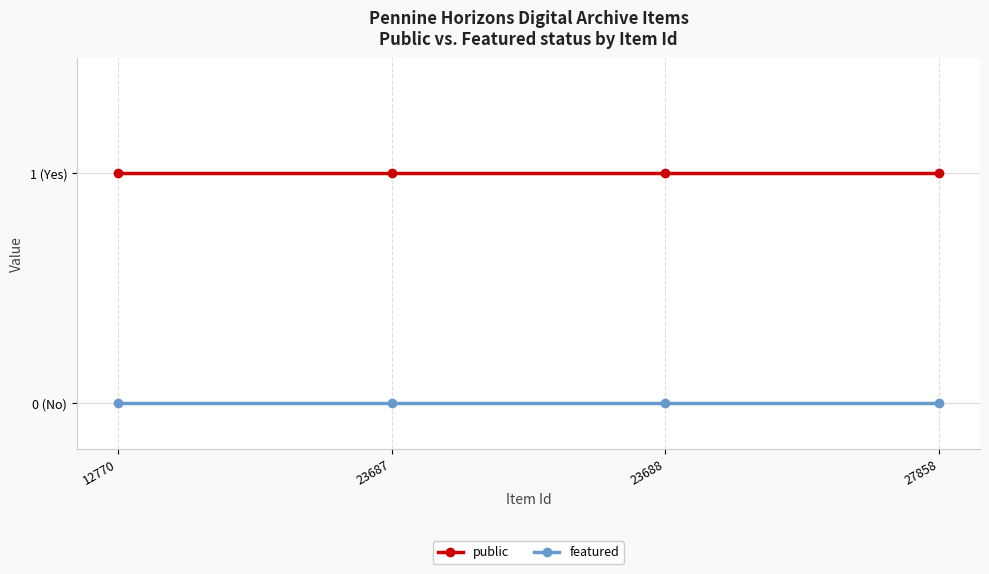

Rank the categories by public value from highest to lowest.

12770, 23687, 23688, 27858